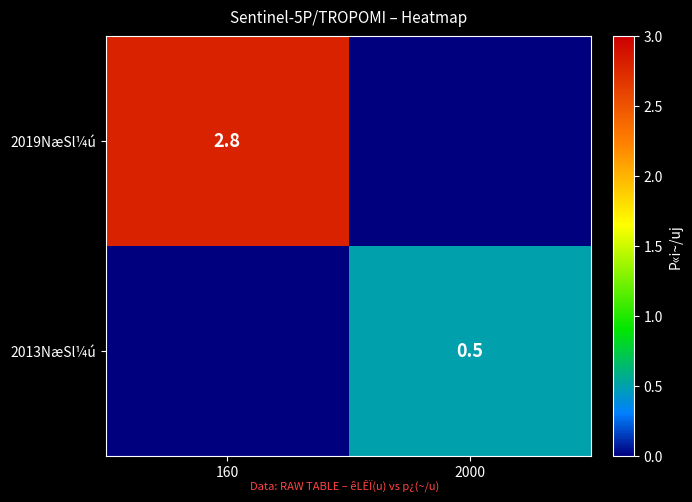

The value of 2013NæSl¼ú at 2000 is 0.5. True or false?

True